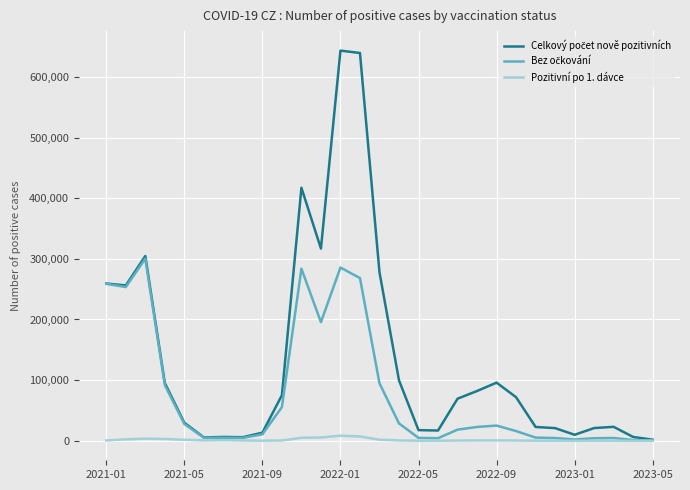

What is the greatest value displayed?

643378